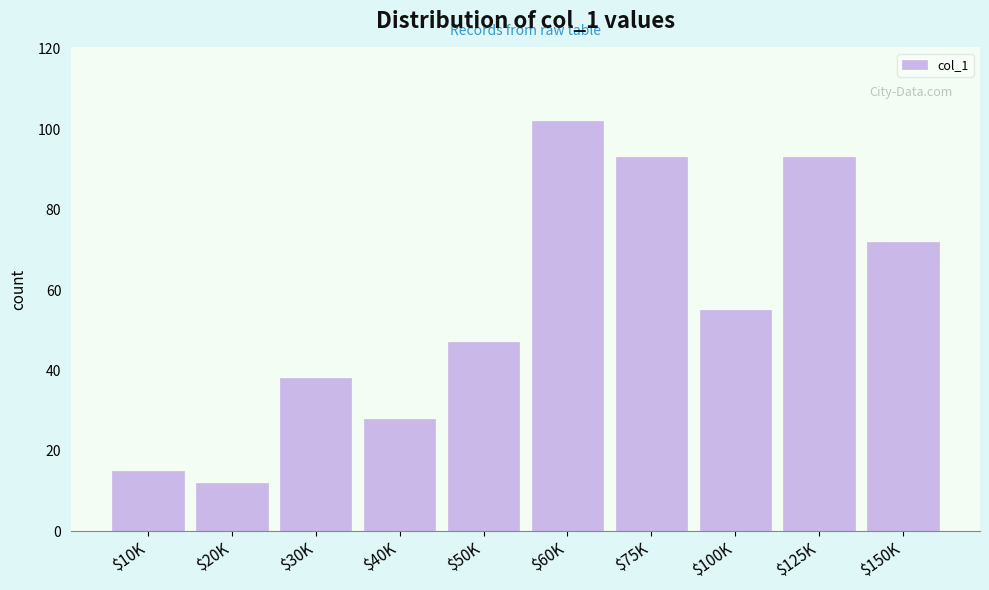

Reading right to left, transcribe all the data shown in this chart.

72	93	55	93	102	47	28	38	12	15